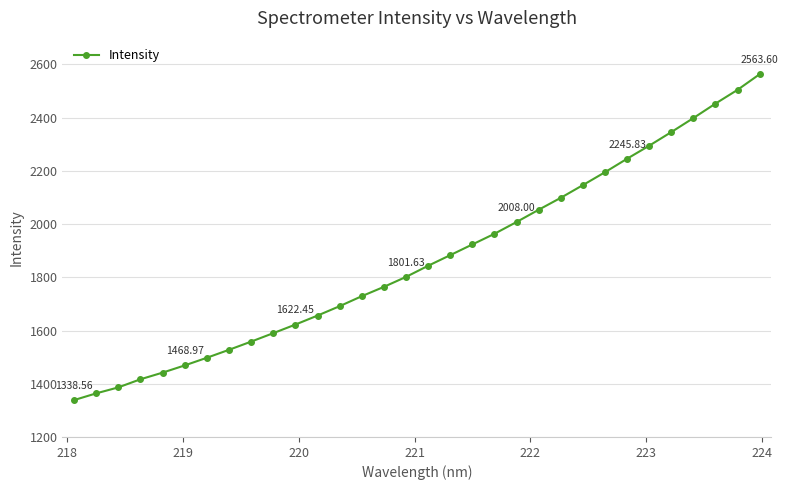

What is the difference between the second highest and second lowest values?

1141.0